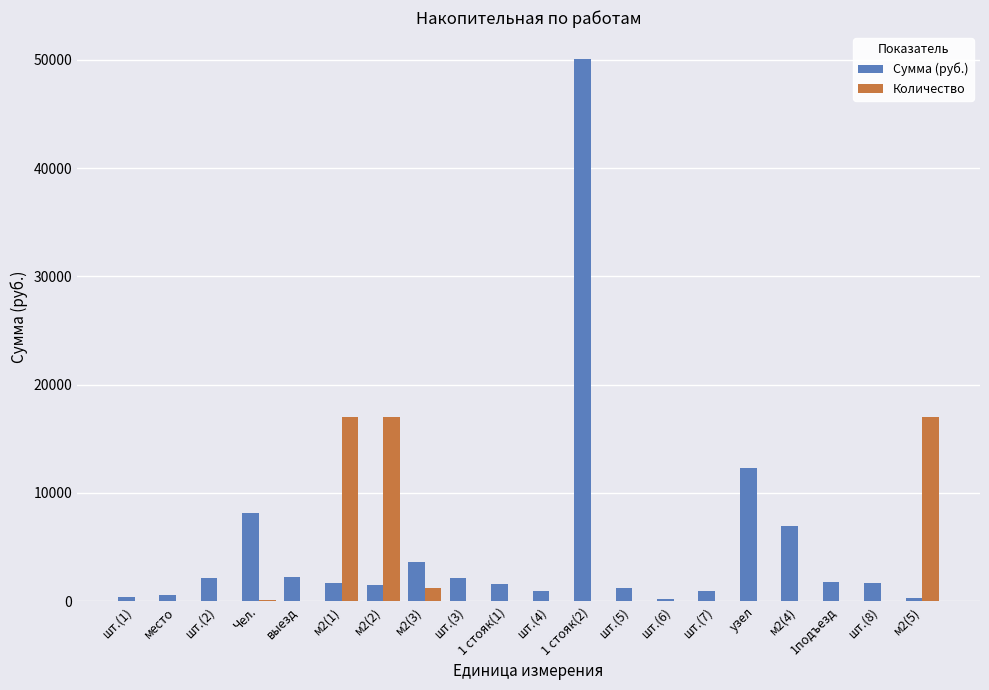

How many series are shown in this chart?

2